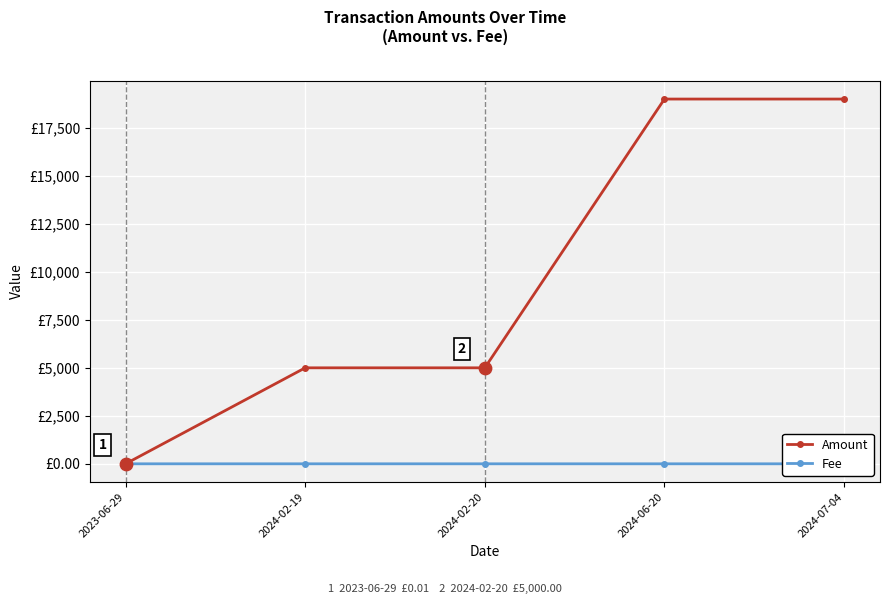

Which series has the largest total across all categories?

Amount